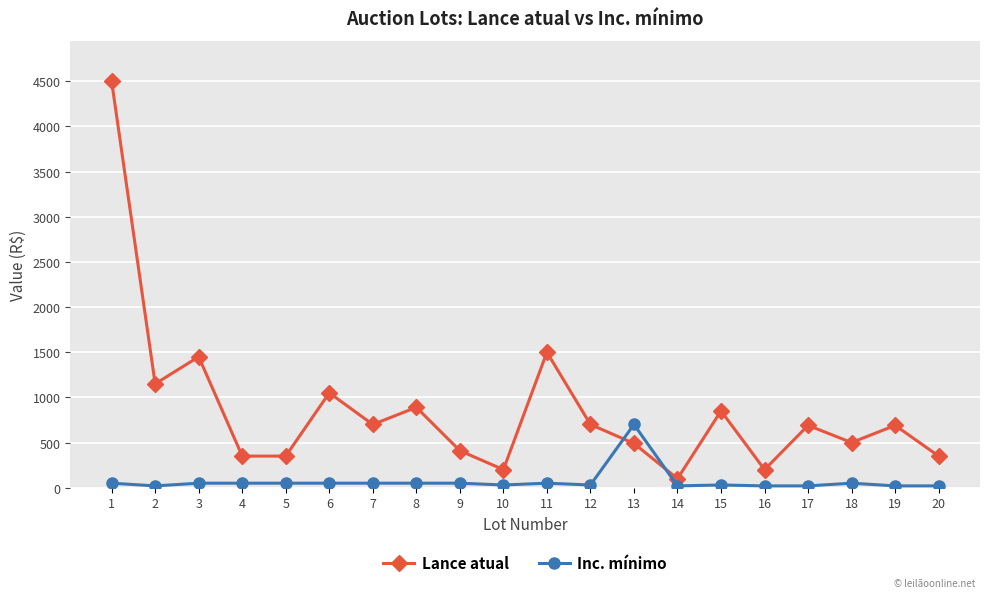

Rank the series by their maximum value, from lowest to highest.

Inc. mínimo, Lance atual